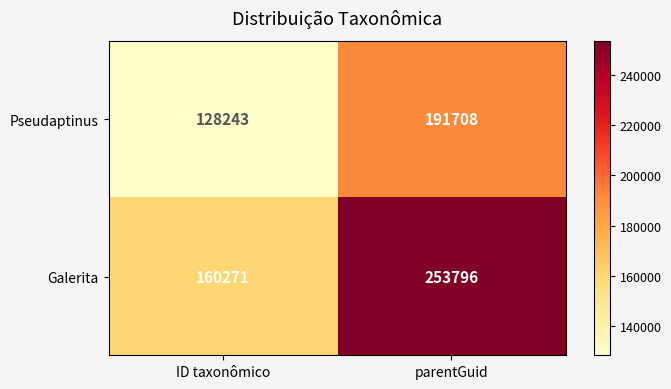

Which series has the widest spread of values?

Galerita